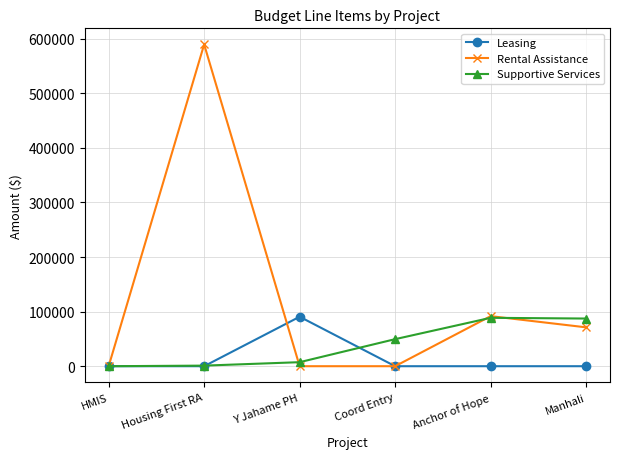

How many data points in Supportive Services are less than 49552?

3